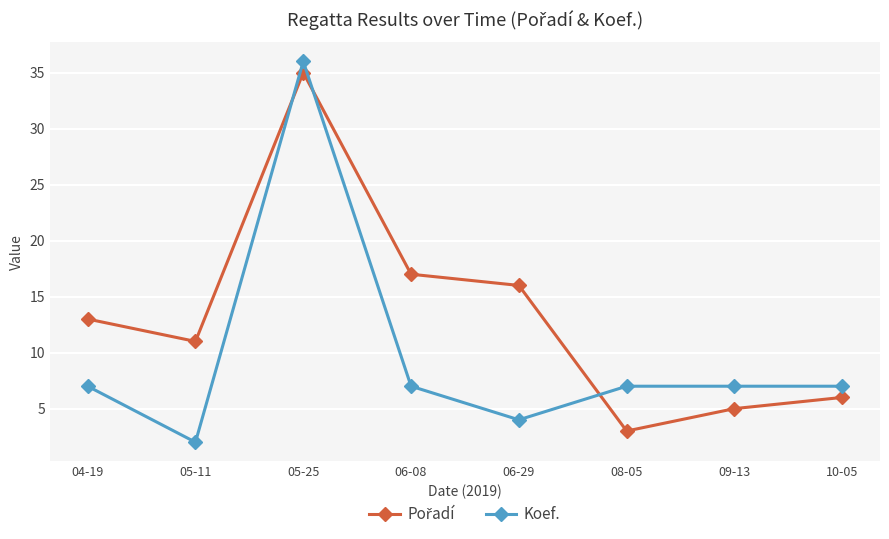

What is the greatest value displayed?

36